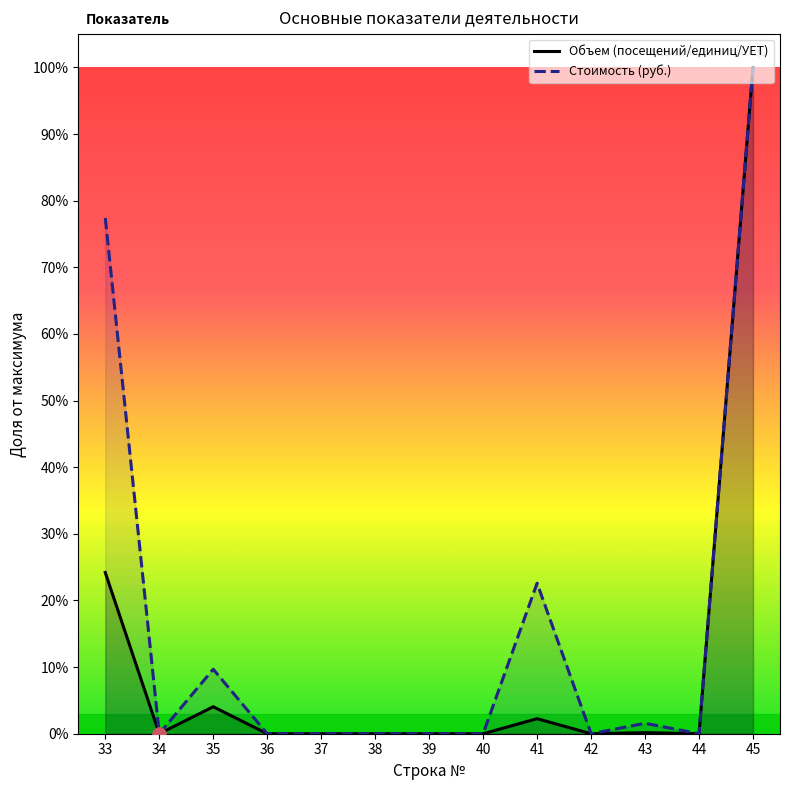

Which series has the largest Y range (max minus min)?

Объем (посещений/единиц/УЕТ)